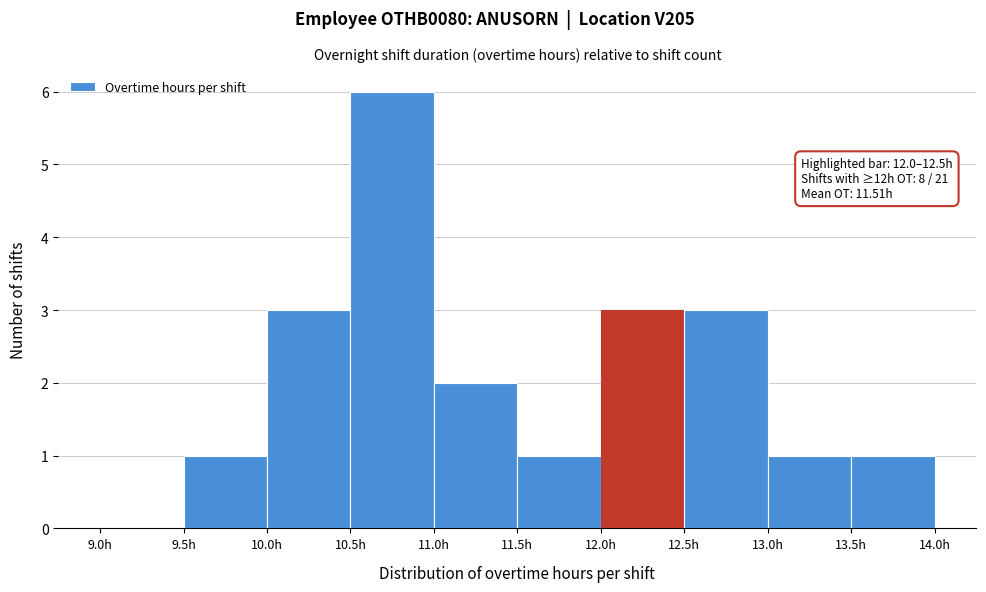

Which range on the x-axis has the tallest bar?

10.5 to 11.0